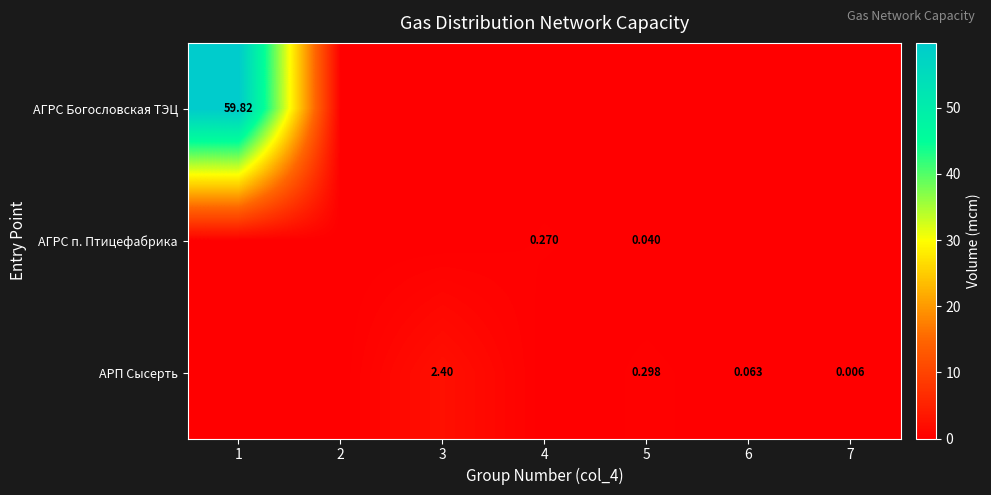

Is the value of АРП Сысерть at 6 greater than the value of АГРС Богословская ТЭЦ at 5?

Yes